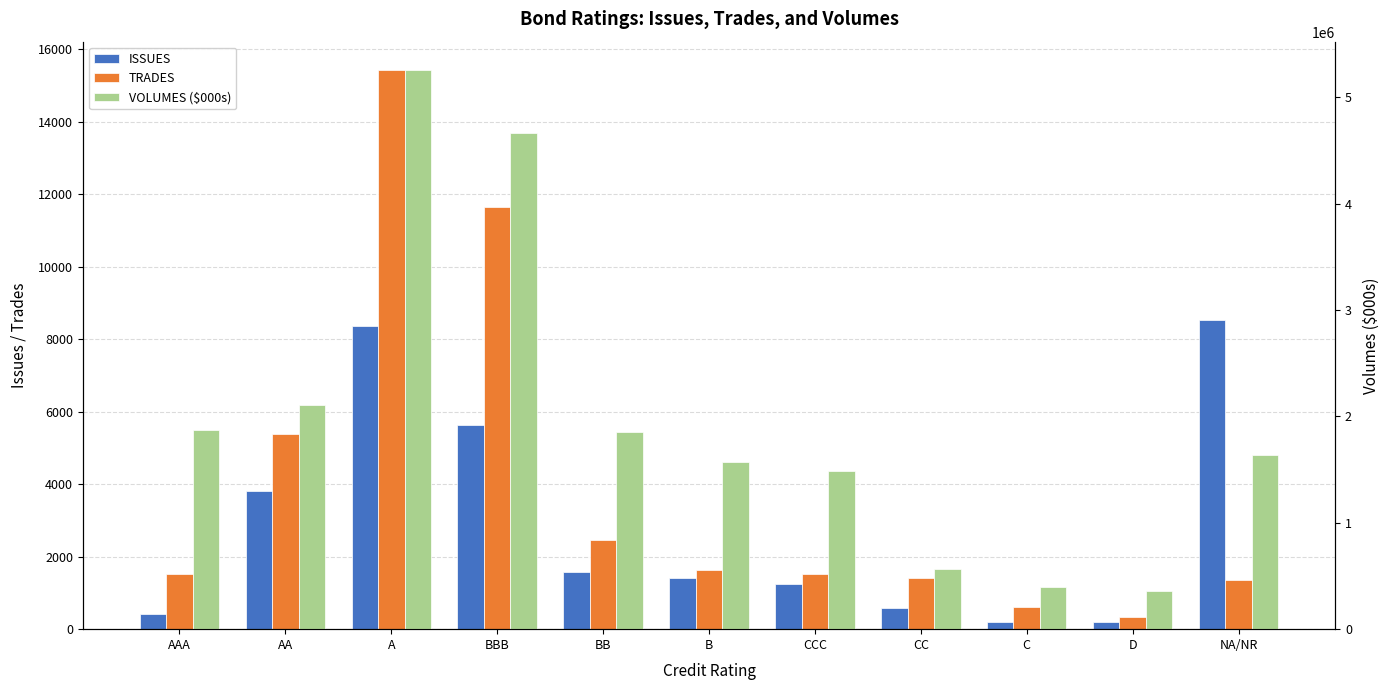

How many values in the TRADES series exceed 1517?

6